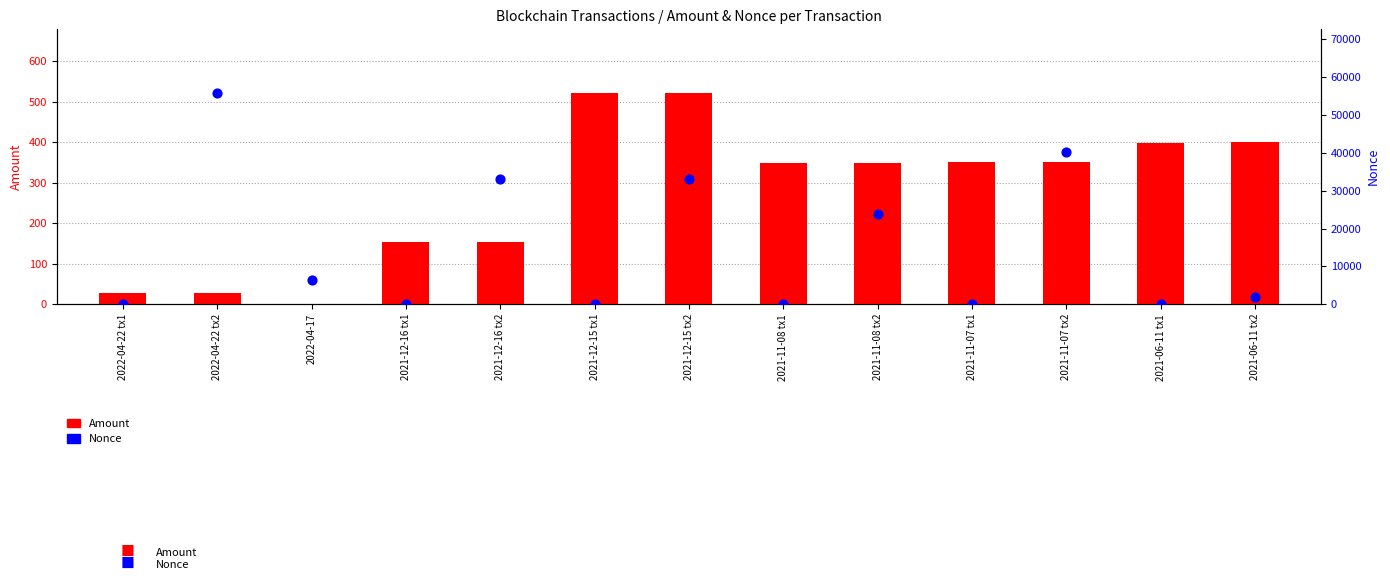

At which category is the sum across all series the highest?

2022-04-22 tx2